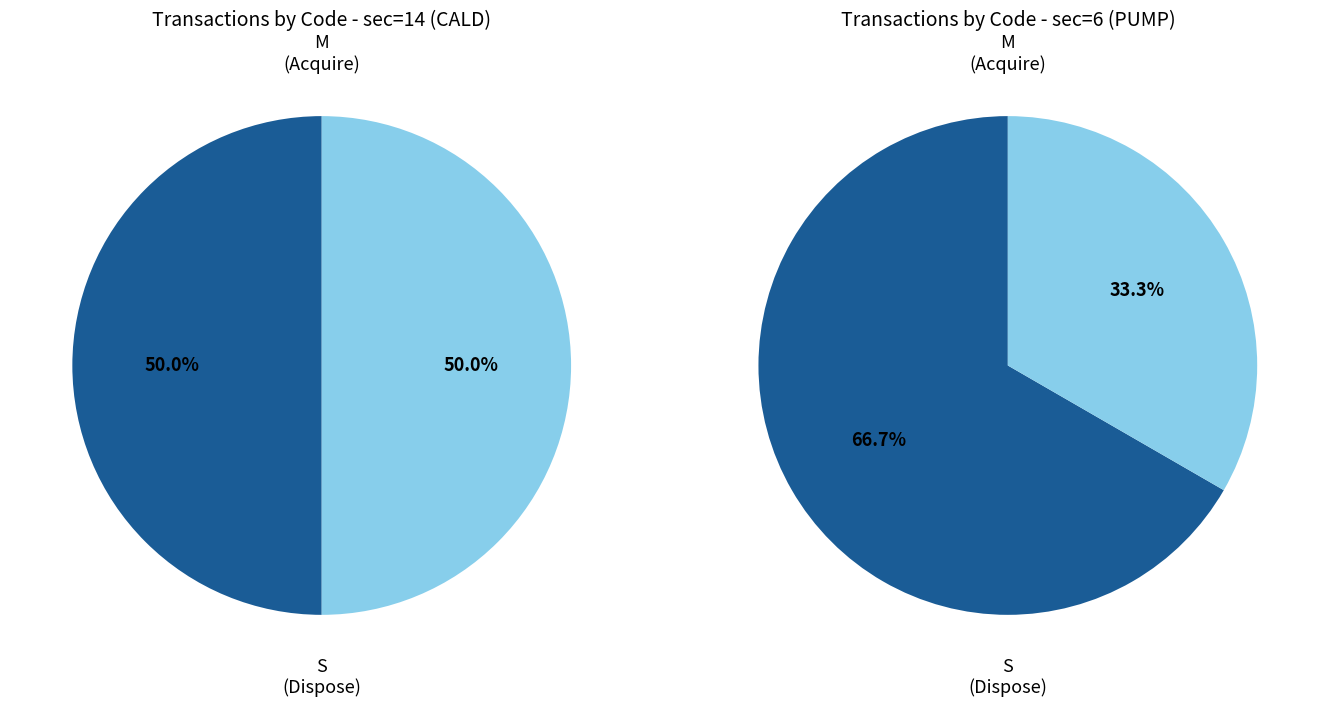

Do 2 and 1 together represent more than half of the pie?

No